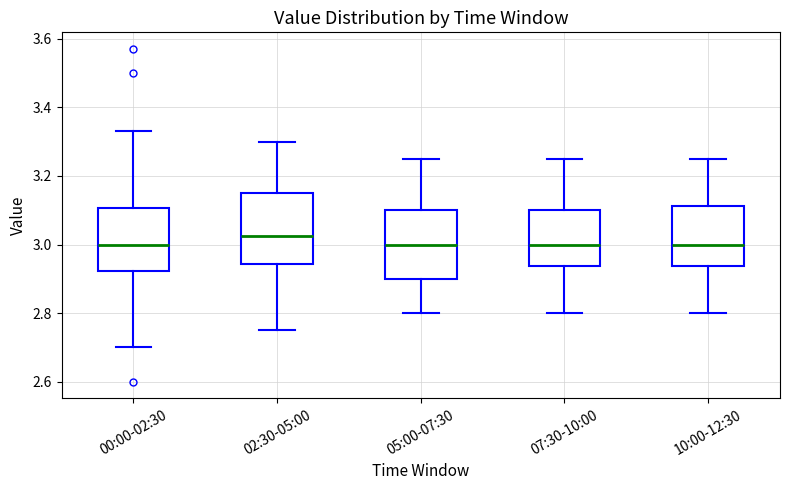

Reading left to right, transcribe this box plot: for each box, give where its median line is, the range the box spans, and where its two whiskers end, as read against the y-axis. The values are not printed on the chart, so give them approximately, as read against the axis.

00:00-02:30: median 3.00, box 2.92 to 3.10, whiskers 2.70 to 3.34
02:30-05:00: median 3.02, box 2.94 to 3.16, whiskers 2.76 to 3.30
05:00-07:30: median 3.00, box 2.90 to 3.10, whiskers 2.80 to 3.26
07:30-10:00: median 3.00, box 2.94 to 3.10, whiskers 2.80 to 3.26
10:00-12:30: median 3.00, box 2.94 to 3.12, whiskers 2.80 to 3.26